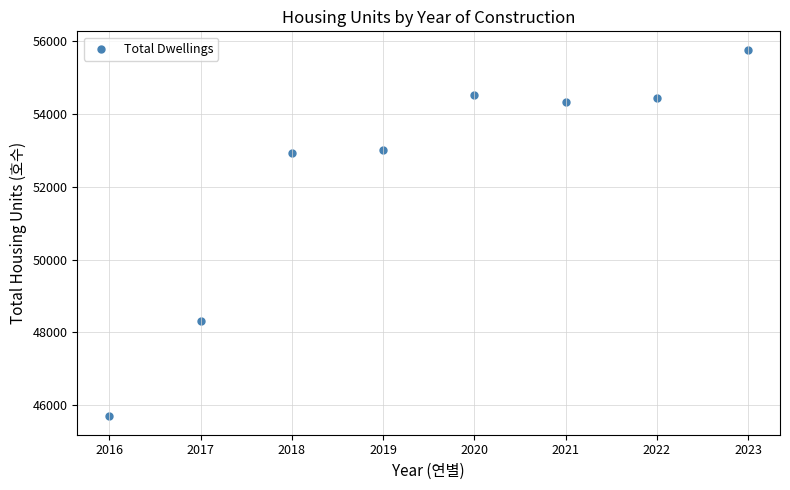

What is the average X value?

2020